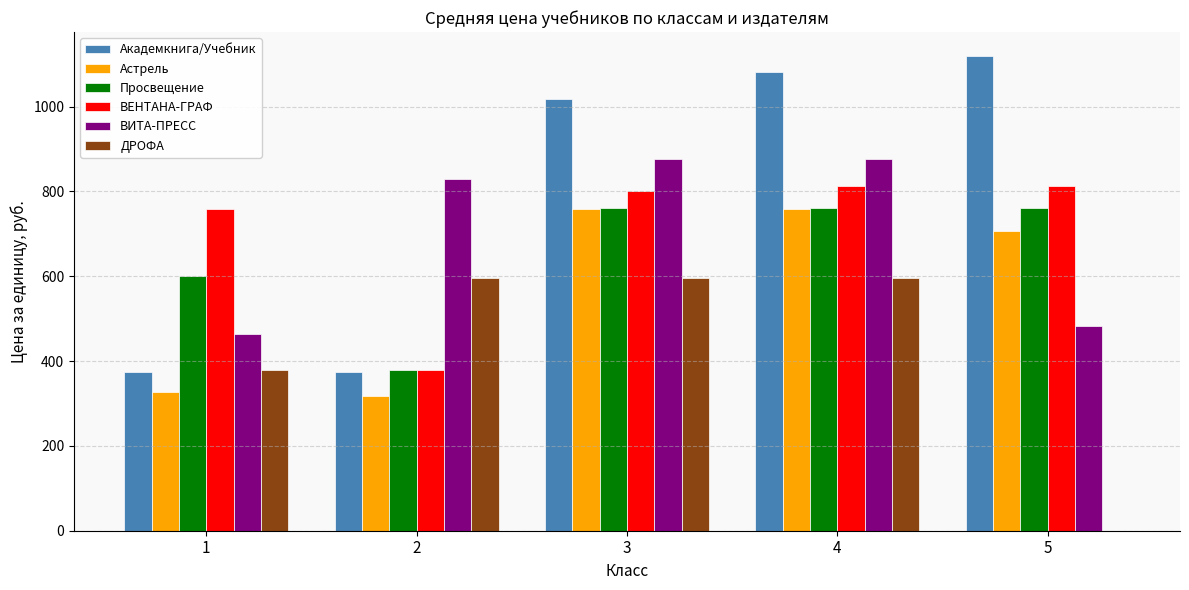

At which category is the sum across all series the highest?

4